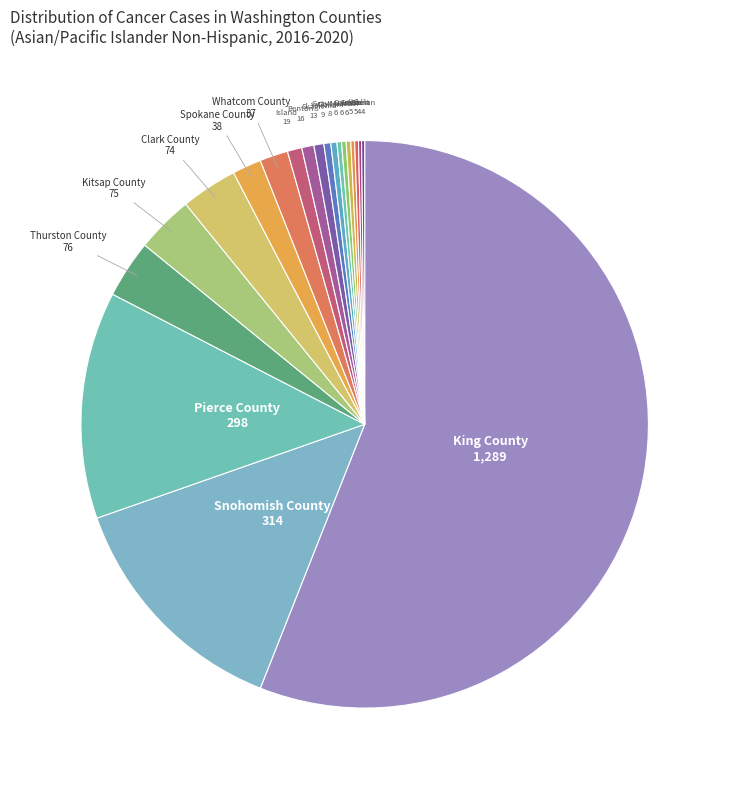

How many slices are in this pie chart?

20